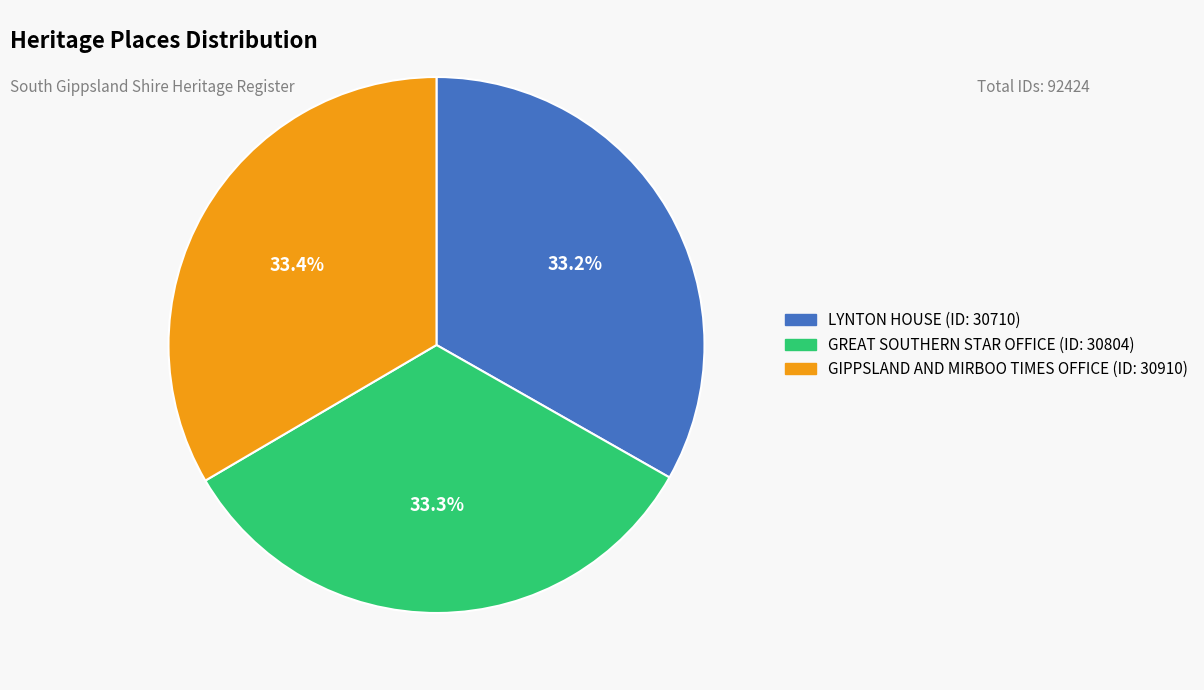

How many segments does this pie chart have?

3